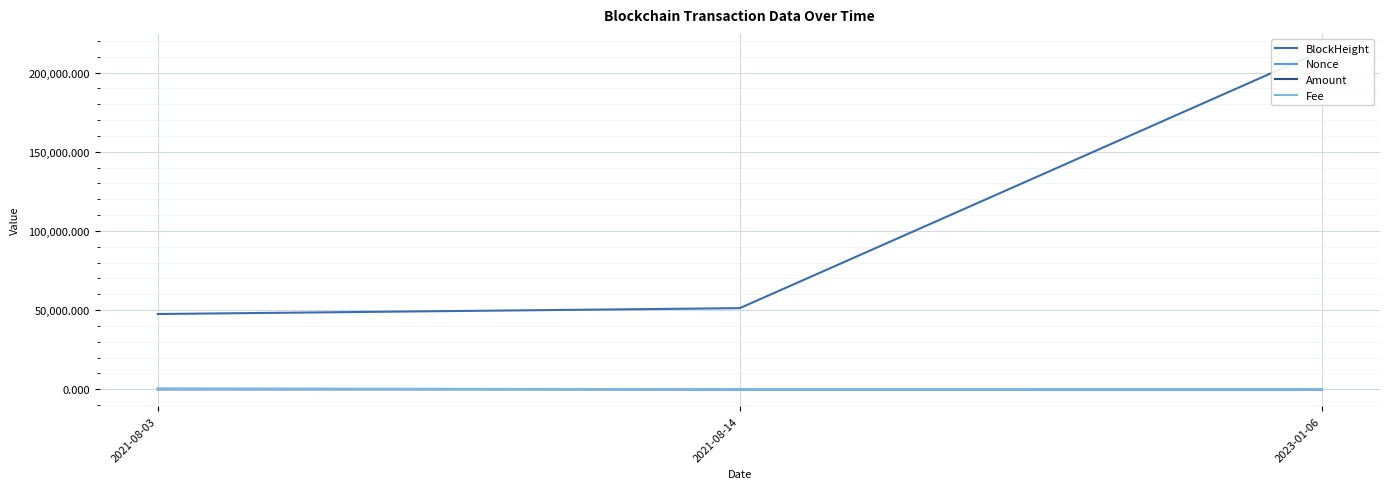

What is the difference between the maximum and second lowest values in the Amount series?

1.0